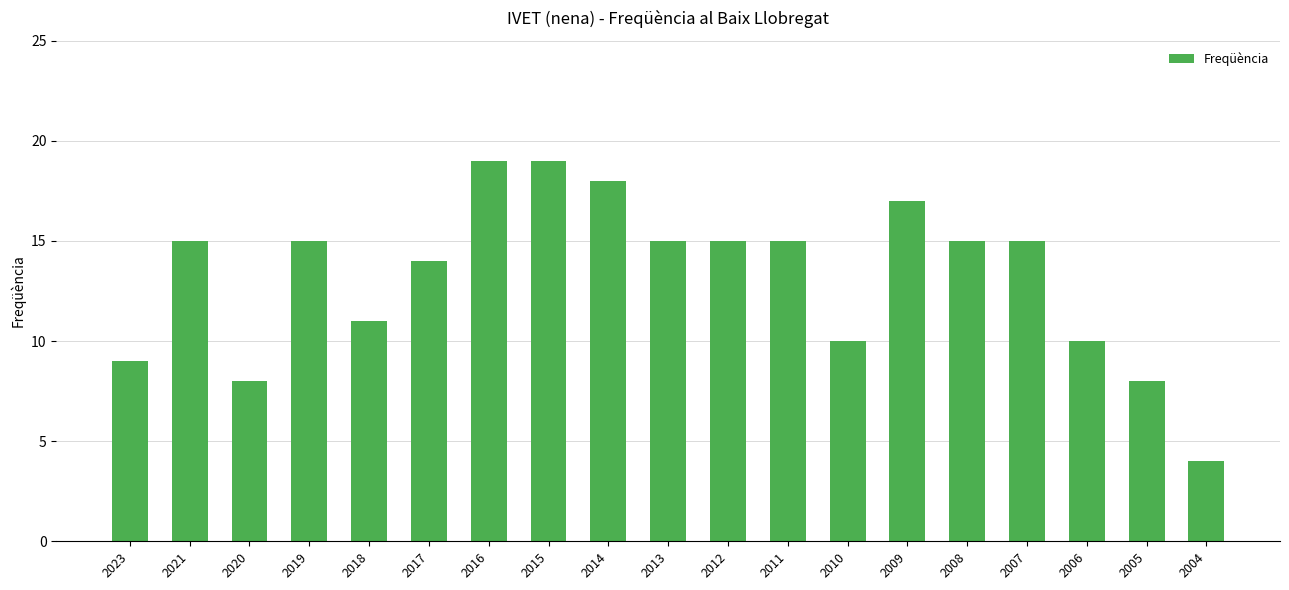

What is the sum of the values at 2011 and 2006?

25